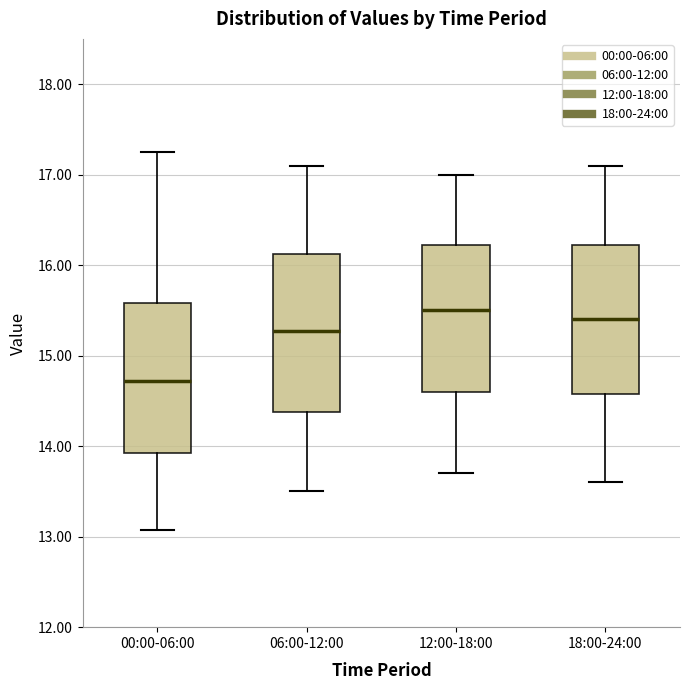

Reading left to right, transcribe this box plot: for each box, give where its median line is, the range the box spans, and where its two whiskers end, as read against the y-axis. The values are not printed on the chart, so give them approximately, as read against the axis.

00:00-06:00: median 14.7, box 13.9 to 15.6, whiskers 13.1 to 17.3
06:00-12:00: median 15.3, box 14.4 to 16.1, whiskers 13.5 to 17.1
12:00-18:00: median 15.5, box 14.6 to 16.2, whiskers 13.7 to 17.0
18:00-24:00: median 15.4, box 14.6 to 16.2, whiskers 13.6 to 17.1